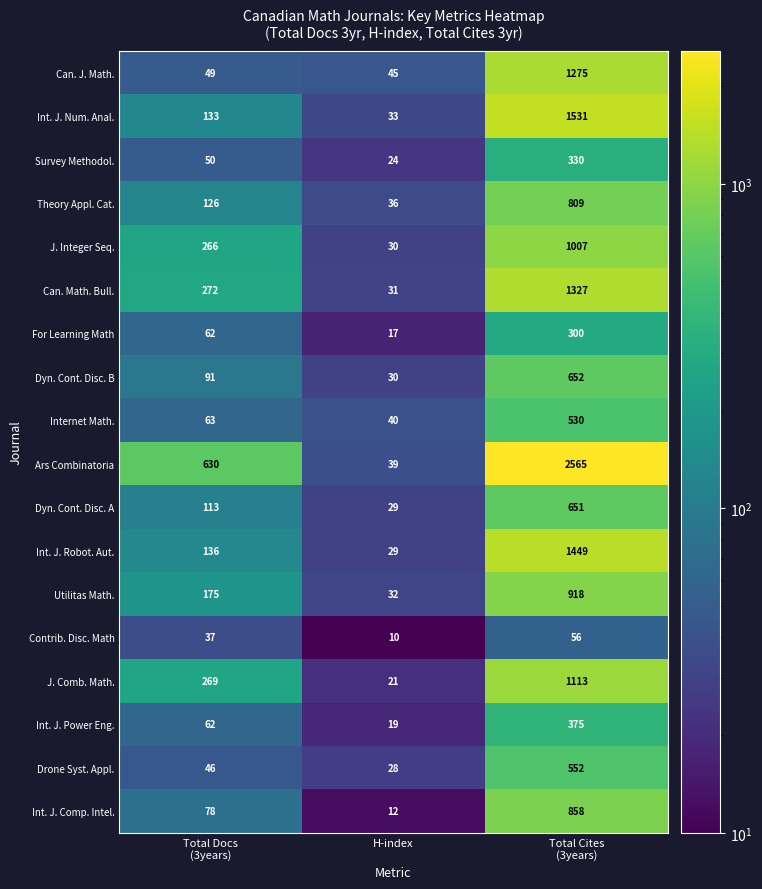

How many data points does each series have?

3